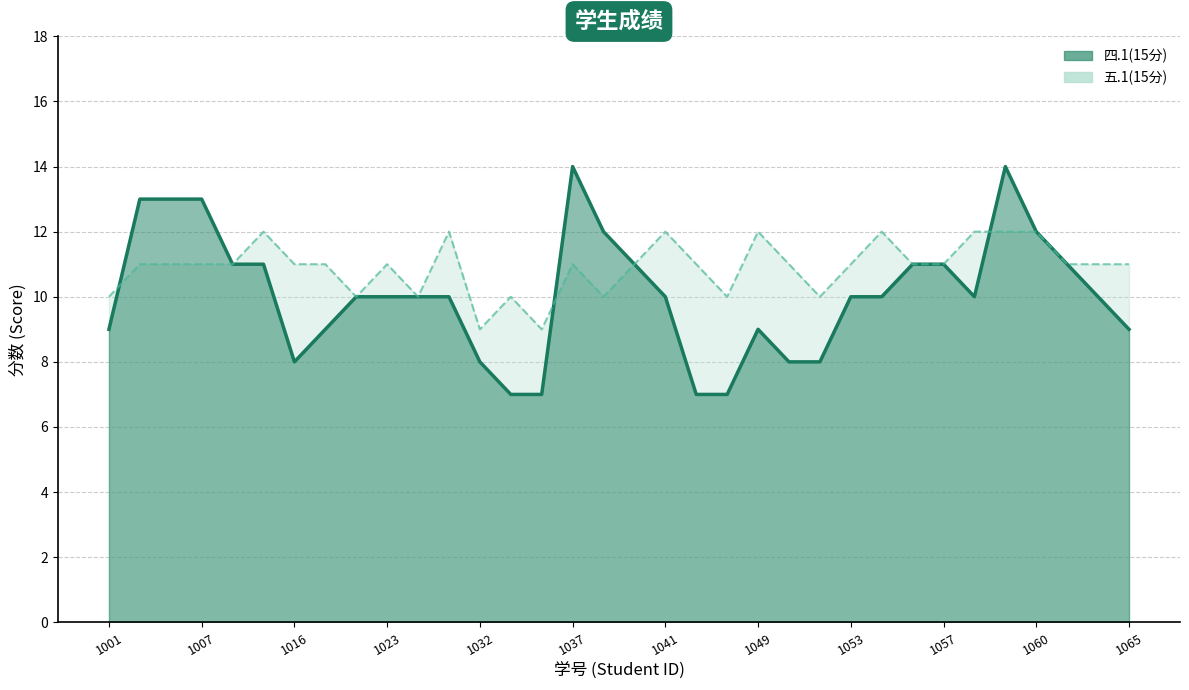

Which has a higher value, 2022031055 or 2022031007?

2022031007